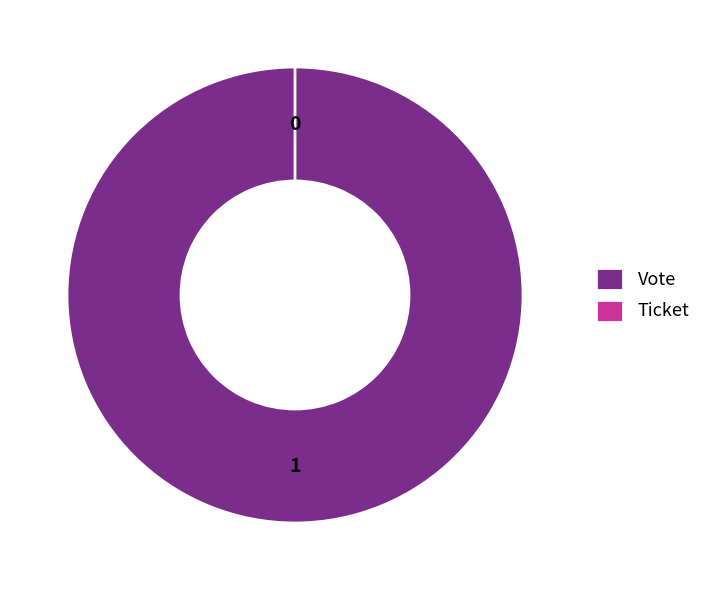

To the nearest percent, what is the combined percentage of Ticket and Vote?

100%